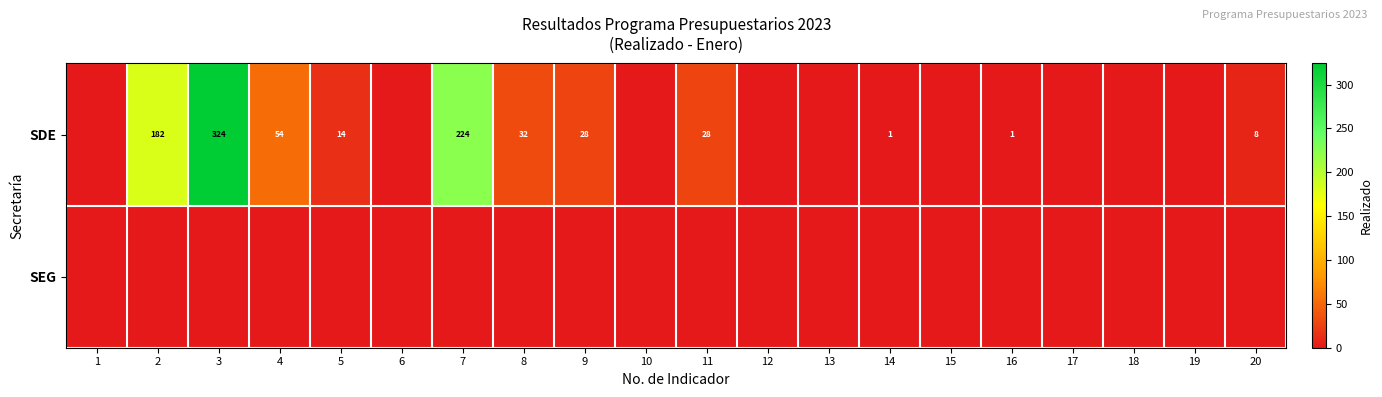

The value of SDE at 8 is 9. True or false?

False